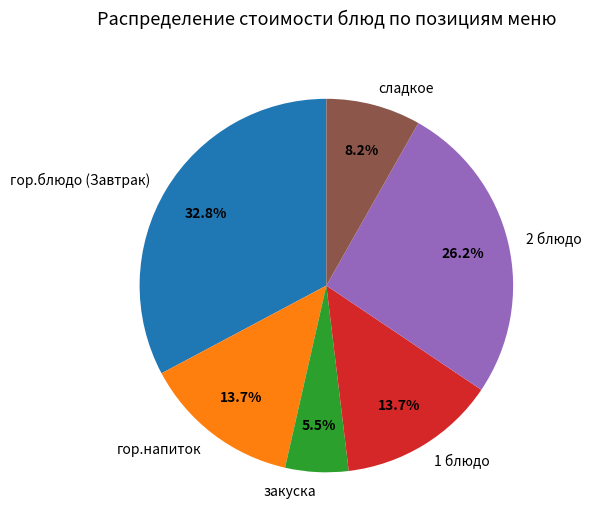

Between сладкое and гор.напиток, which is larger?

гор.напиток